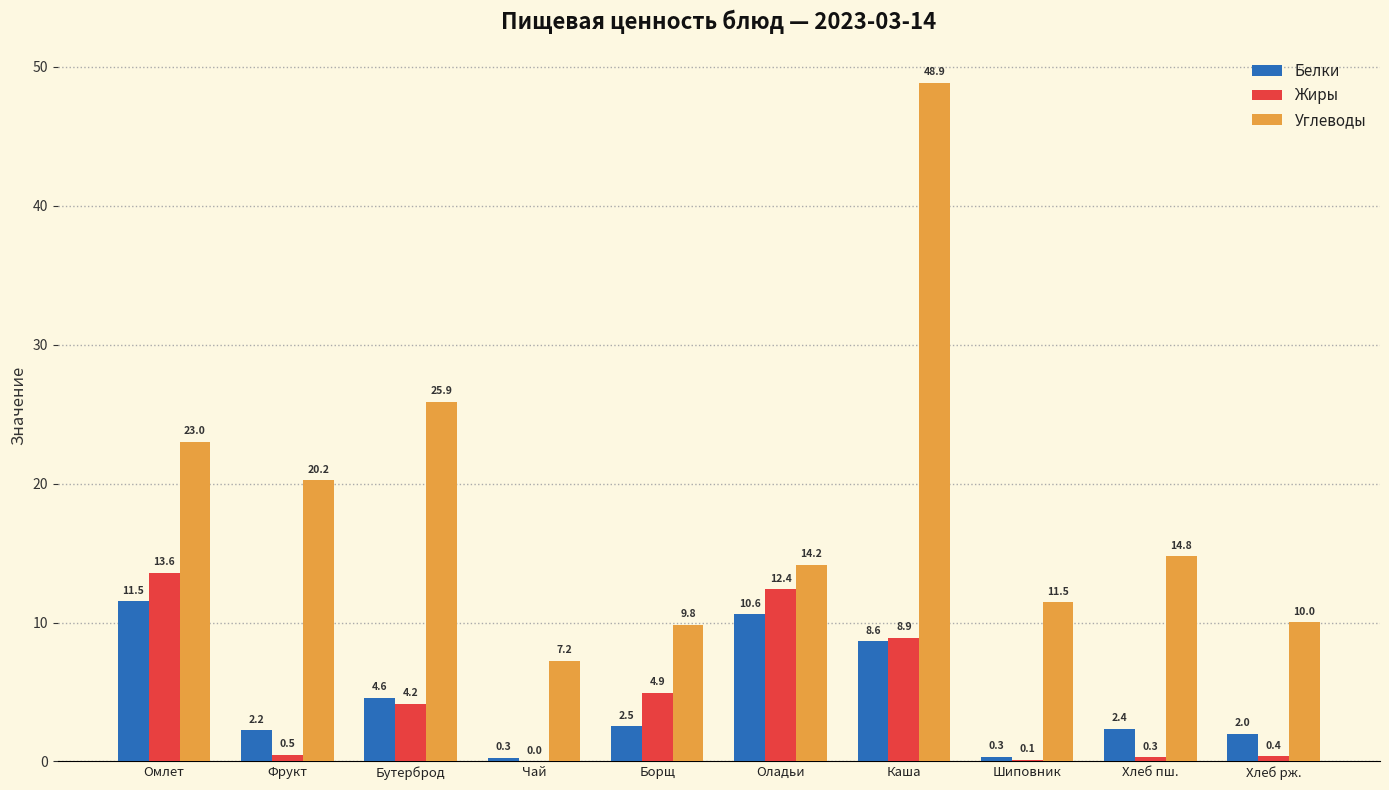

The Белки series shows 11.5 at Омлет. True or false?

True